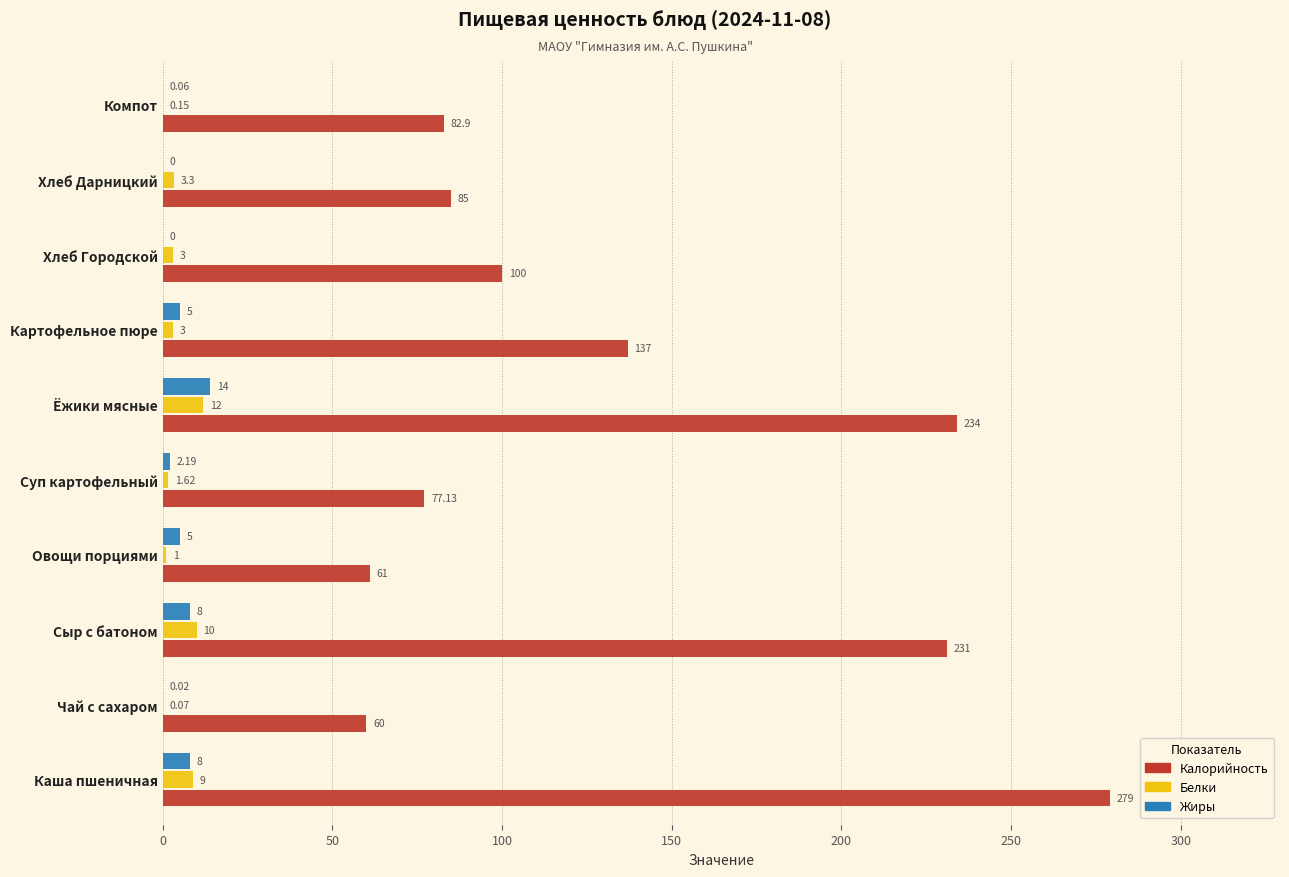

At which label does Жиры reach its peak?

Ёжики мясные